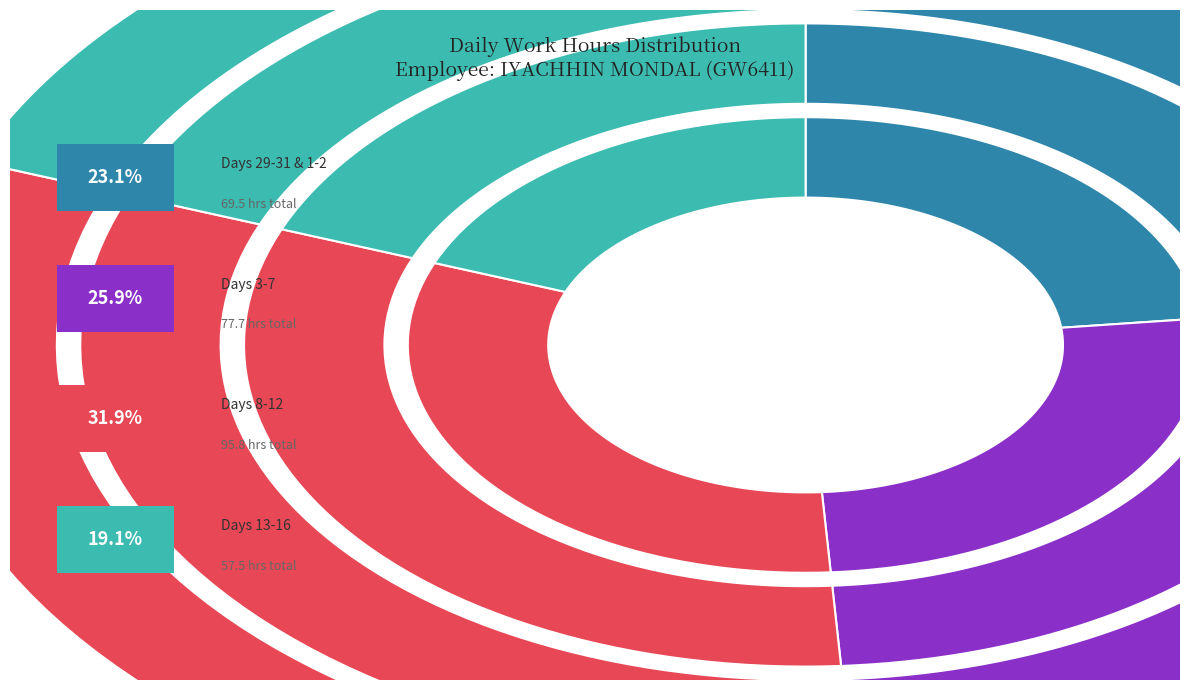

Is there a majority slice in this chart?

No